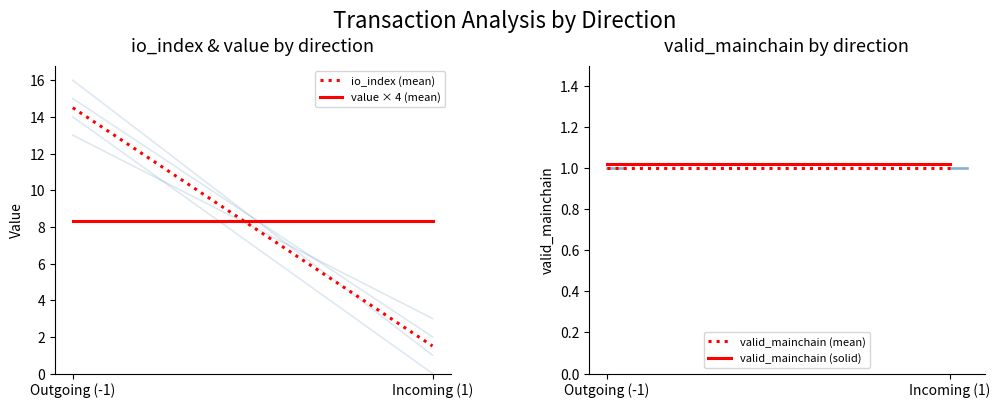

What is the smallest value displayed?

1.0